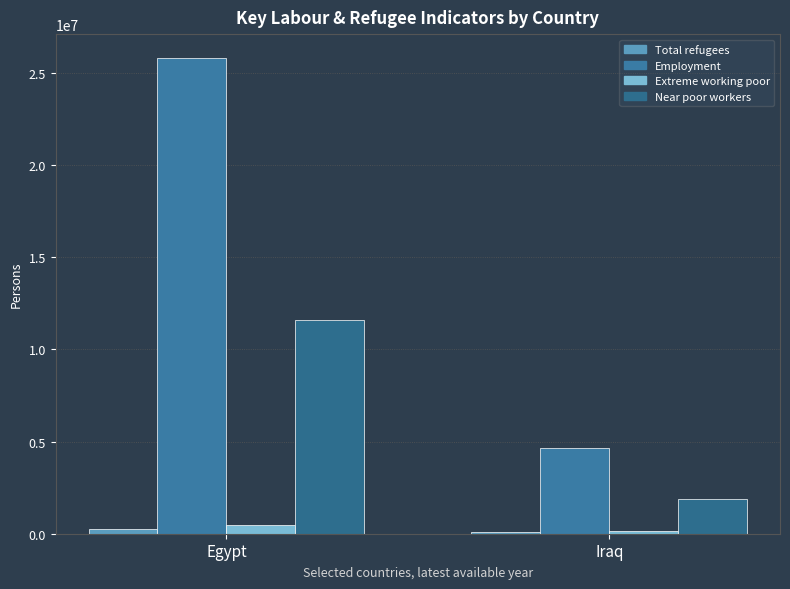

How many groups of bars are there?

2